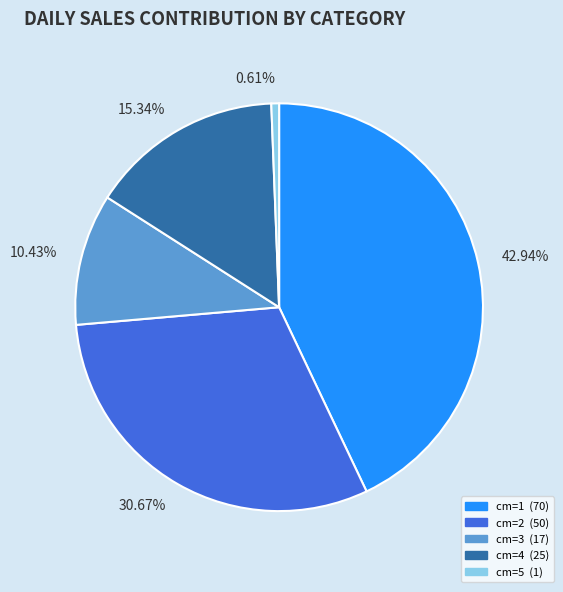

To the nearest percent, what is the average slice percentage?

20%